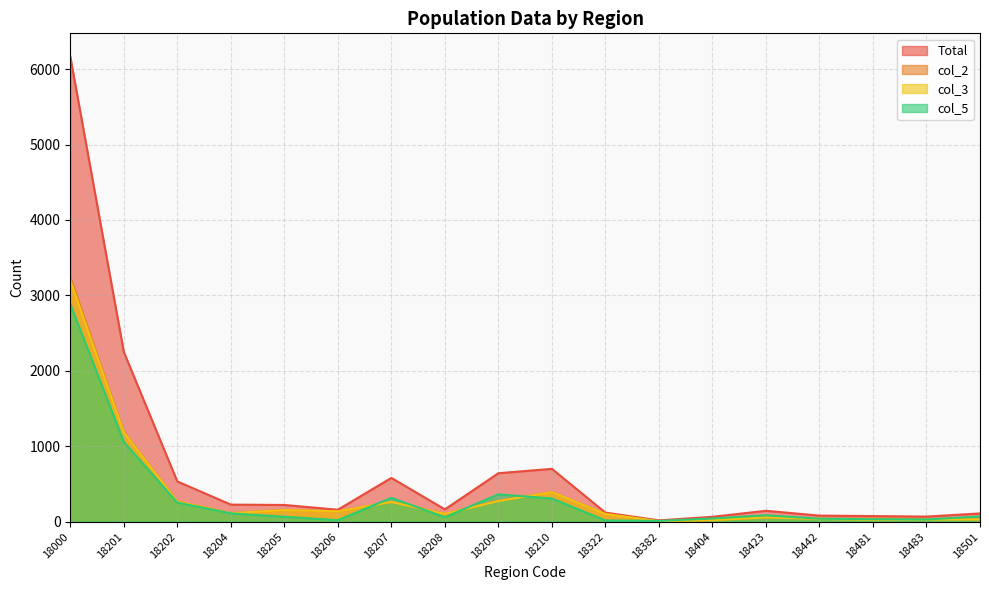

Which category has the highest value in the col_3 series?

18000